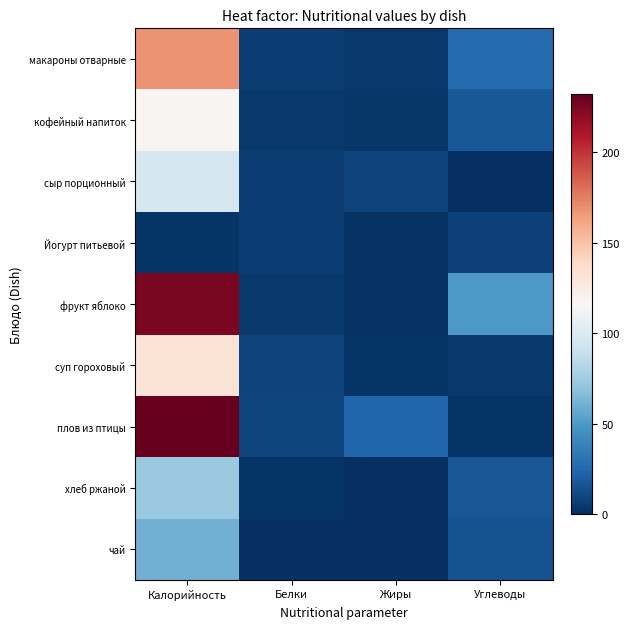

What is the difference between the second highest and second lowest values in the чай series?

15.0